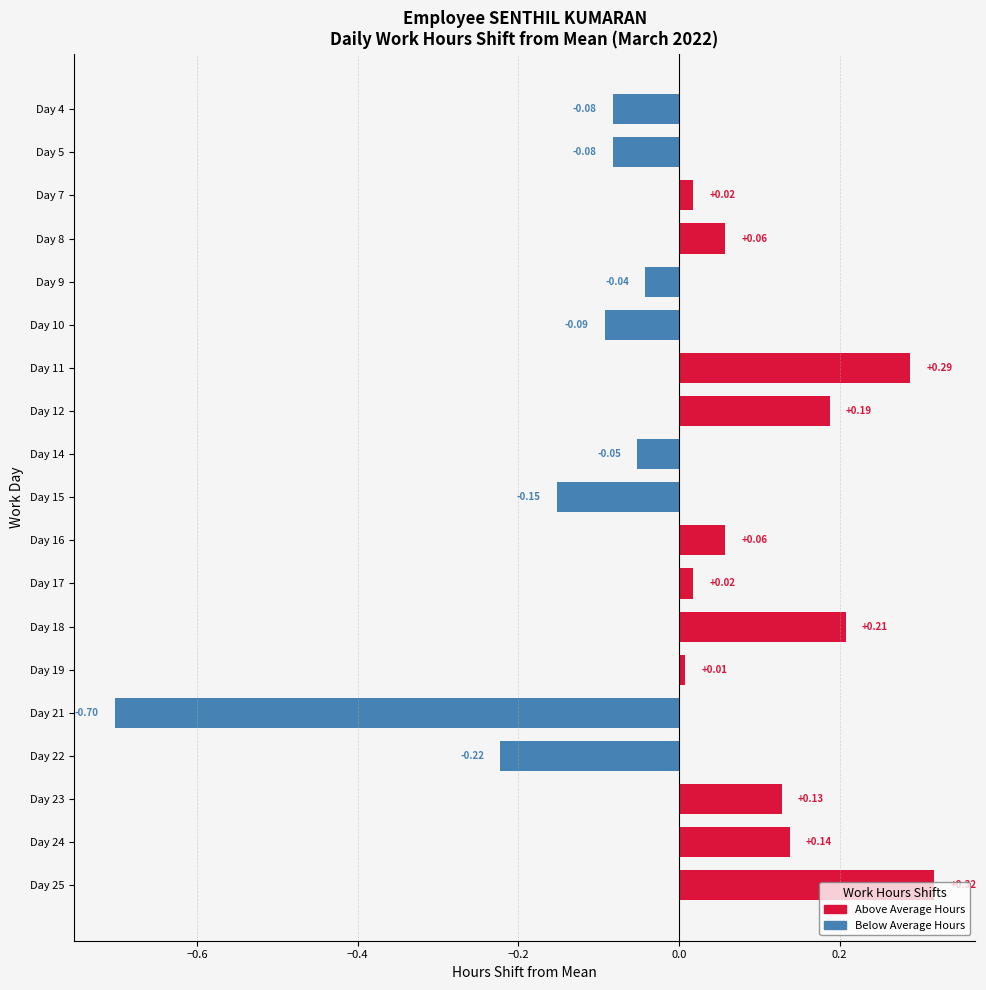

Which category has the lowest value across all series?

Day 21